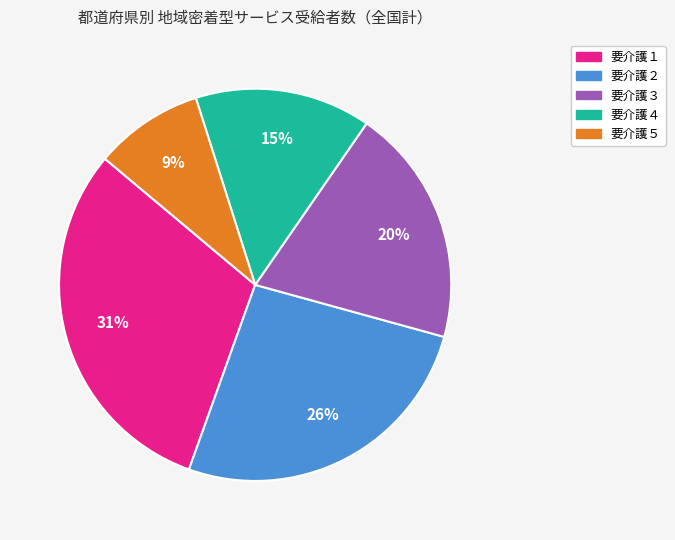

To the nearest percent, what percentage of the pie is 要介護５?

9%